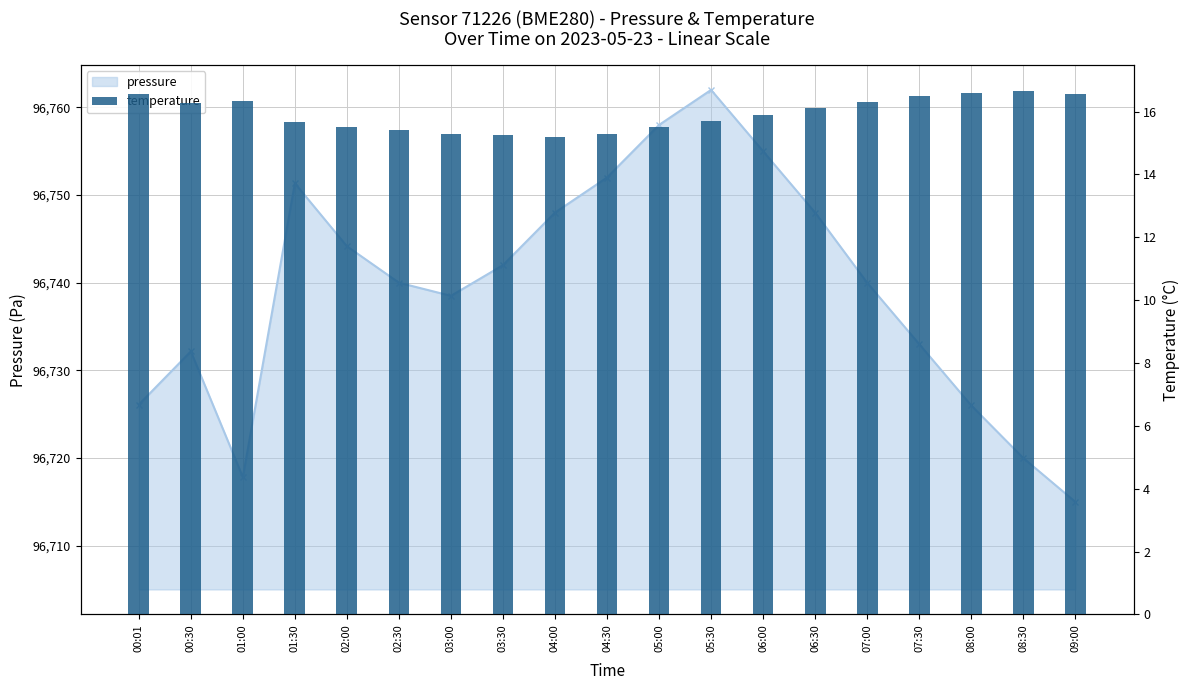

What is the change in value from 01:30 to 03:00?

-0.4